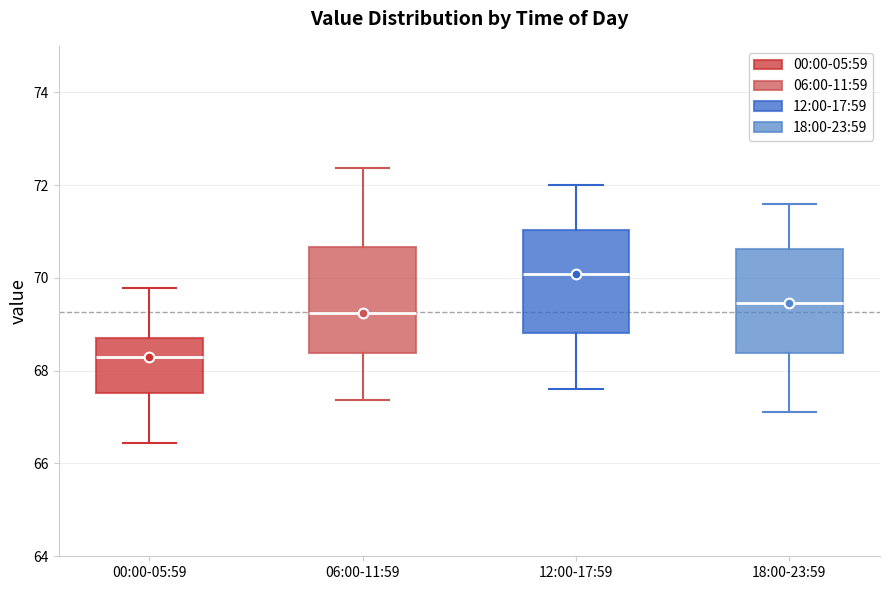

Where does the lower whisker of the box for 18:00-23:59 end on the y-axis? The values are not printed on the chart, so give them approximately, as read against the axis.

67.2